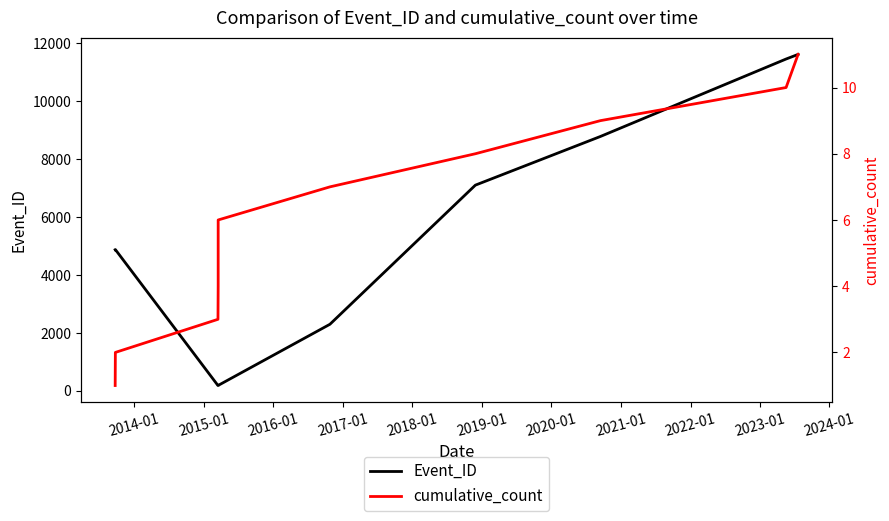

True or false: cumulative_count and Event_ID cross at least once.

False